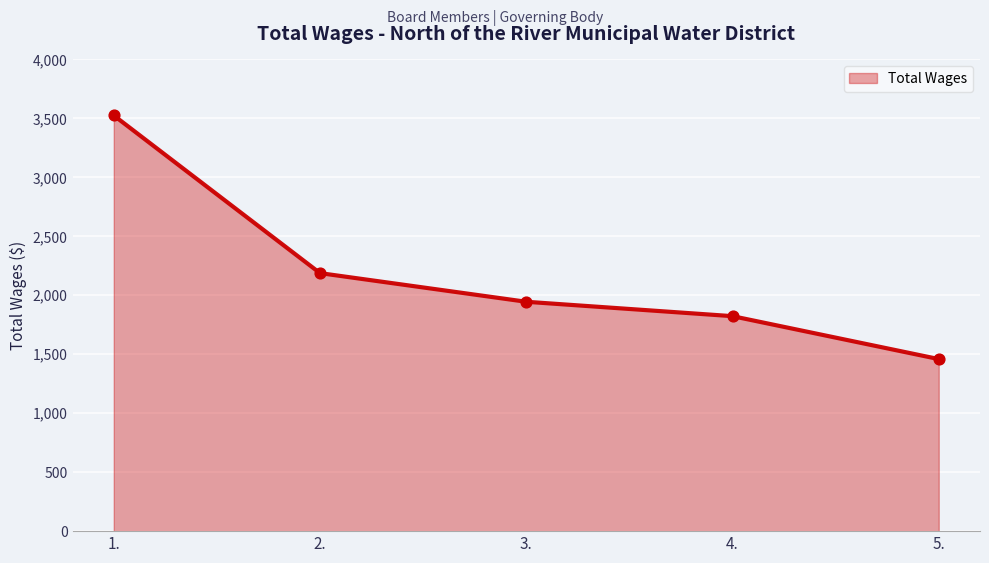

What is the change in value from 1. to 4.?

-1702